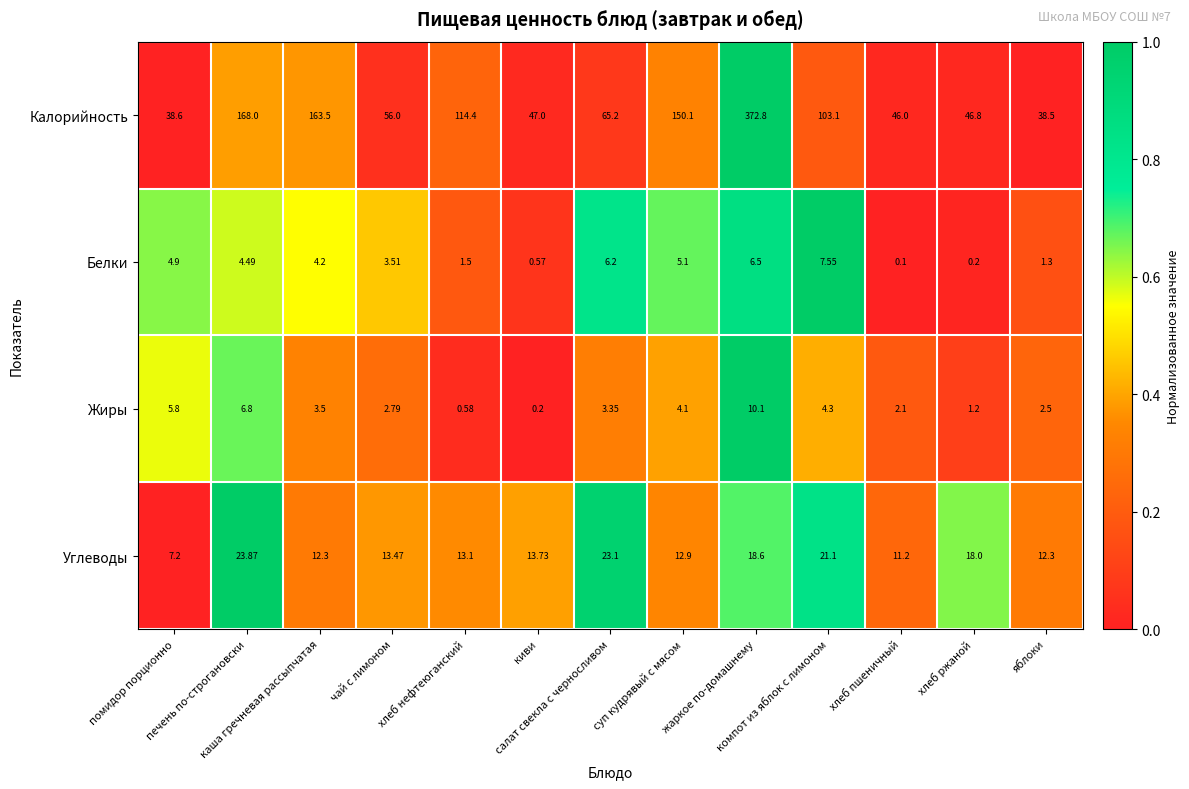

Count the number of categories in the chart.

13